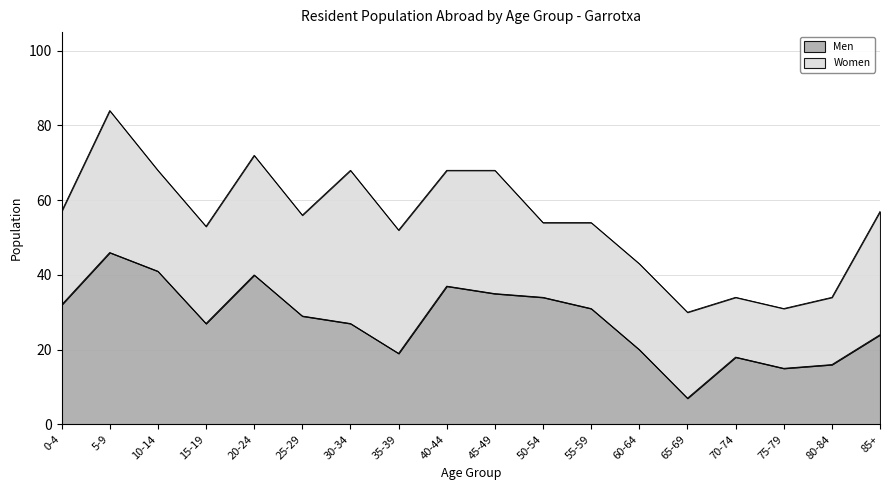

Reading right to left, what are all the values shown in this chart?

85+=24	80-84=16	75-79=15	70-74=18	65-69=7	60-64=20	55-59=31	50-54=34	45-49=35	40-44=37	35-39=19	30-34=27	25-29=29	20-24=40	15-19=27	10-14=41	5-9=46	0-4=32